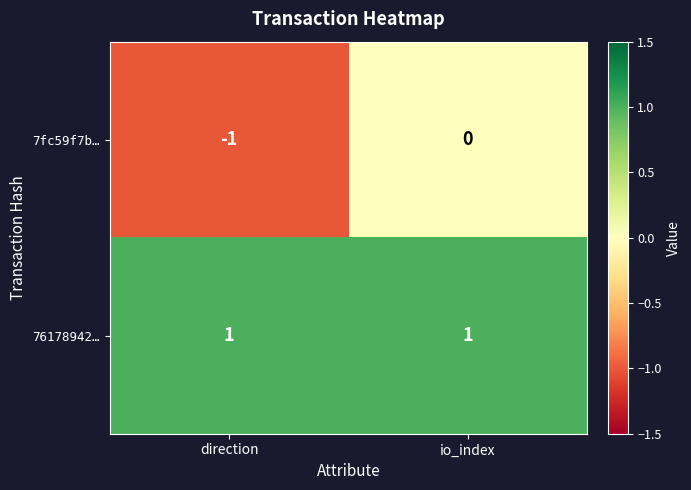

What is the smallest value displayed?

-1